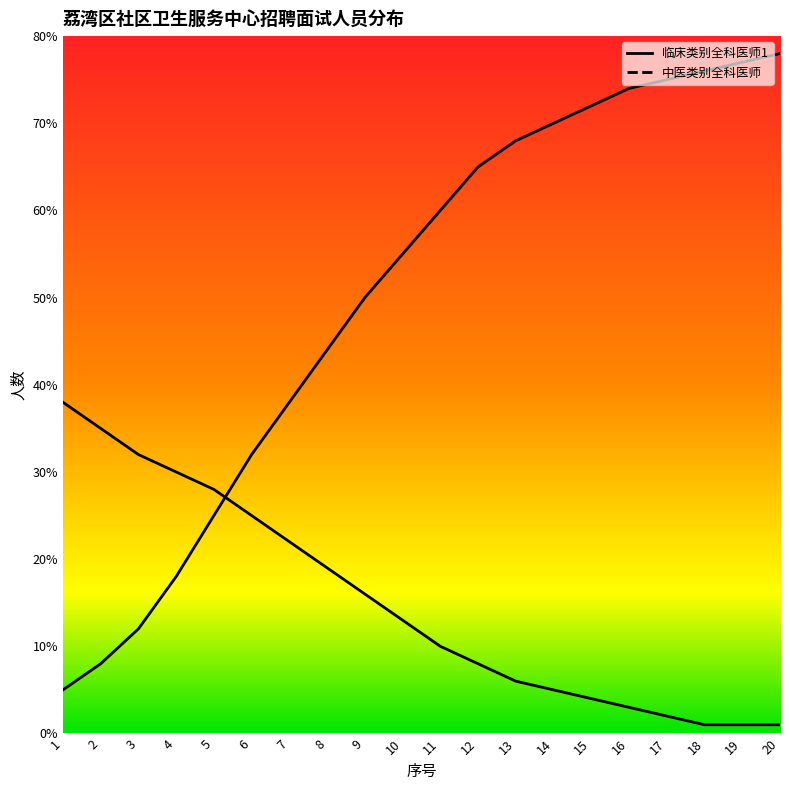

What is the difference between the highest and lowest values at 17?

73